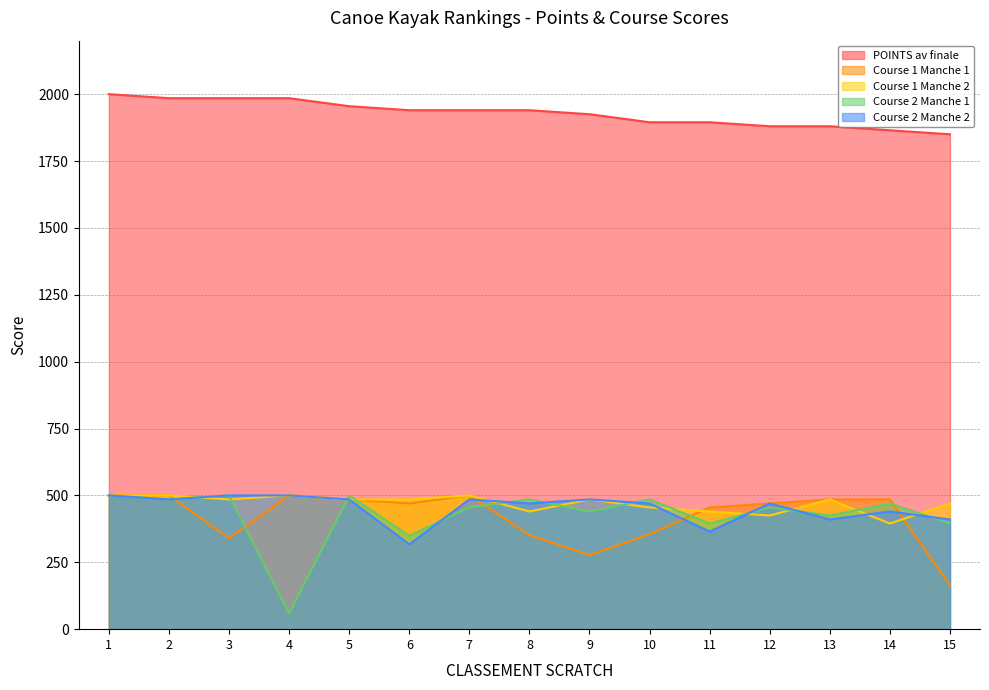

Rank the categories by Course 1 Manche 2 value from highest to lowest.

1, 2, 4, 7, 3, 5, 6, 9, 13, 15, 10, 8, 11, 12, 14